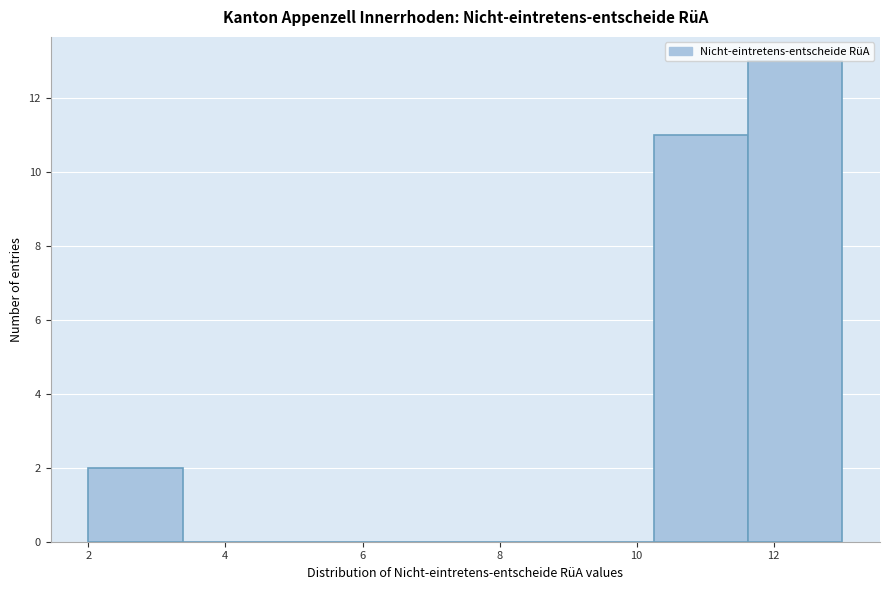

What is the height of the bar covering 10.2 to 11.6 on the x-axis? Neither the bar edges nor the heights are printed on the chart, so give them approximately, as read against the axes.

11